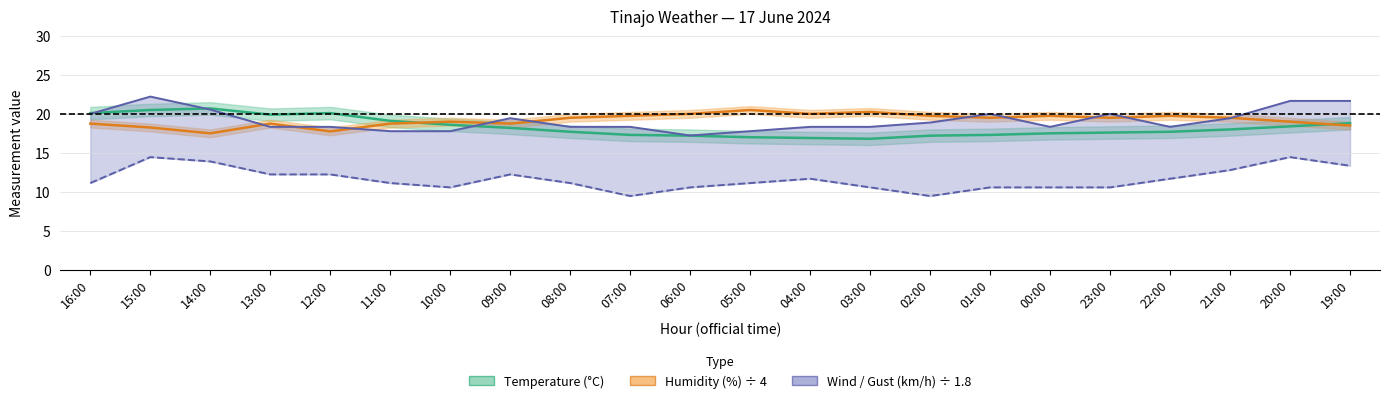

At which category does Humidity reach its first local peak?

13:00